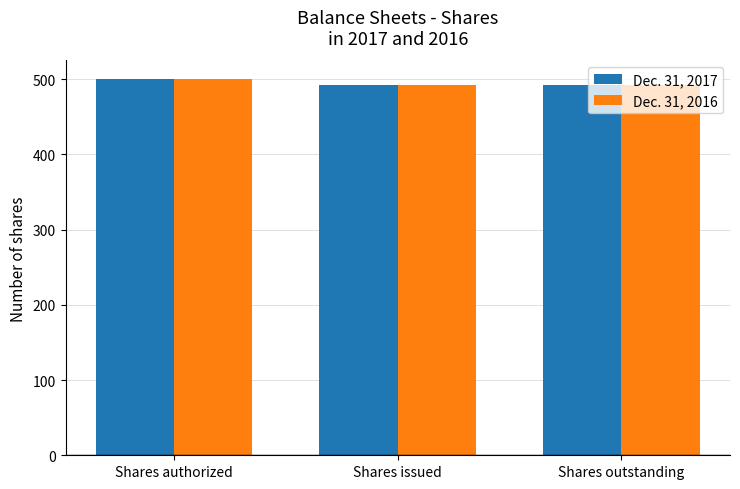

What is the label of the 3rd bar from the right?

Shares authorized